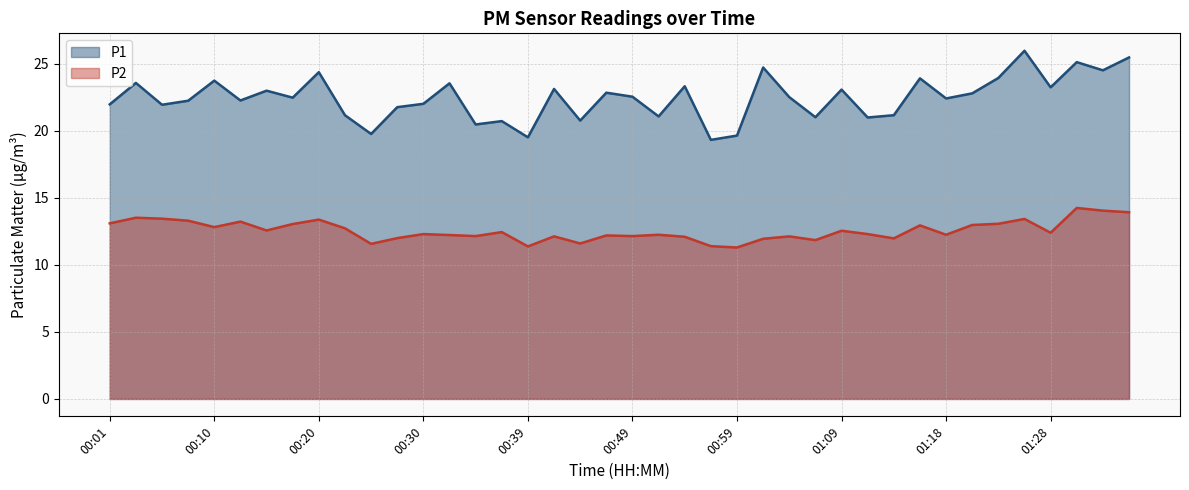

At which label does P2 reach its peak?

01:31